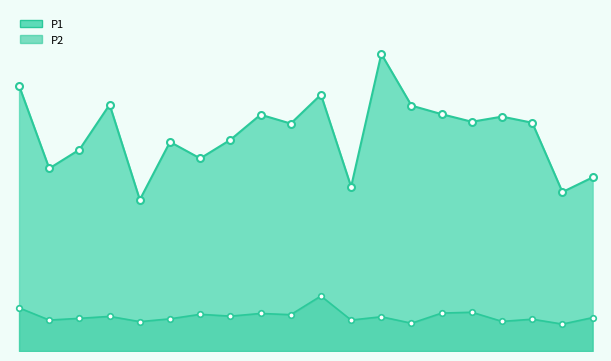

What is the spread (max minus min) of values at 00:08?

17.3